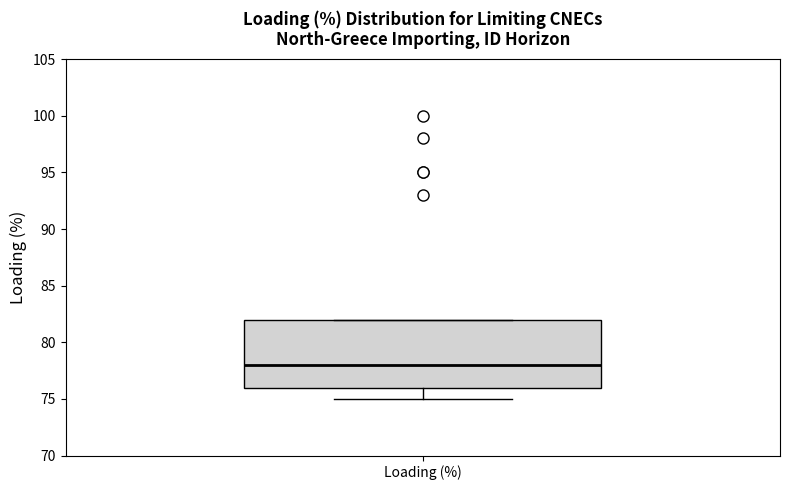

Transcribe this box plot: give where the median line is, the range the box spans, and where the two whiskers end, as read against the y-axis. The values are not printed on the chart, so give them approximately, as read against the axis.

median 78, box 76 to 82, whiskers 75 to 82